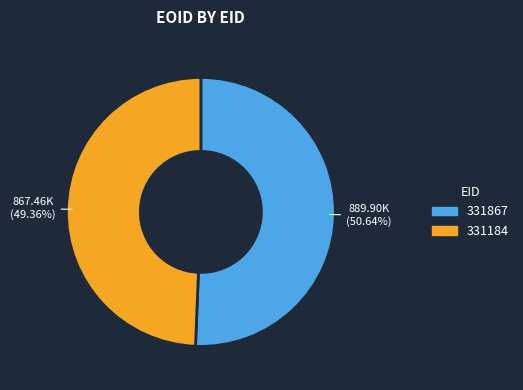

Approximately how many times larger is the value at 331184 compared to 331867?

1.0